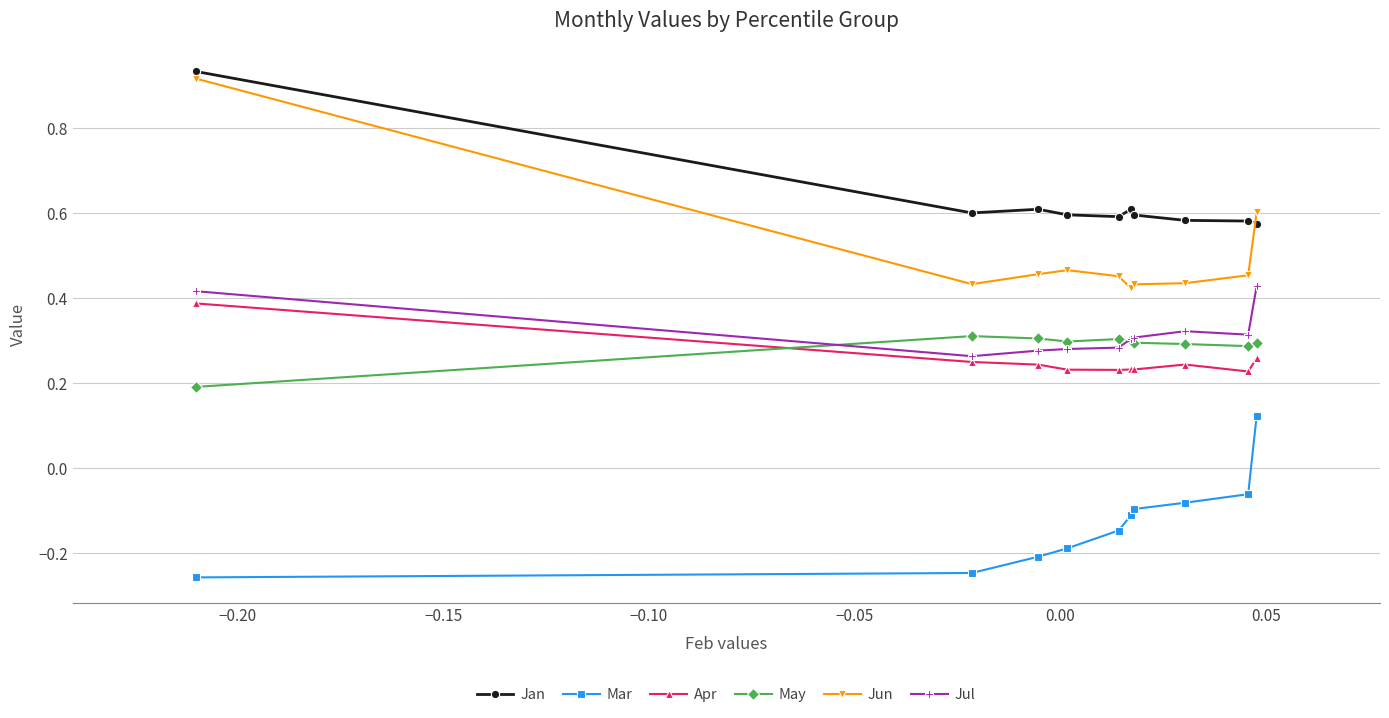

Which series has the largest total across all categories?

Jan